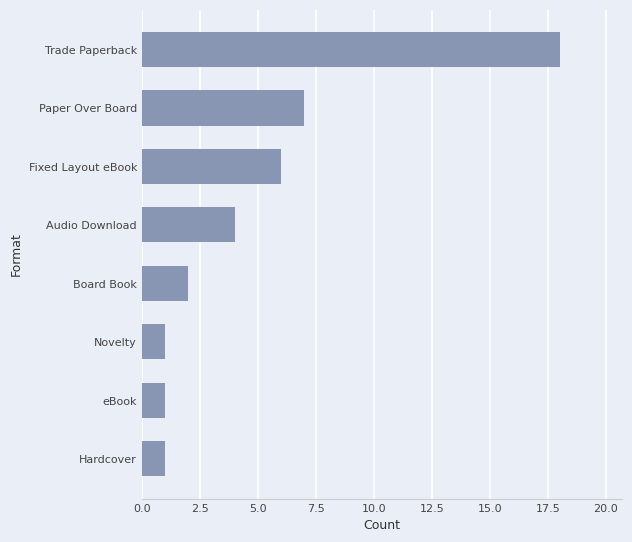

What is the difference between the second highest and minimum values?

6